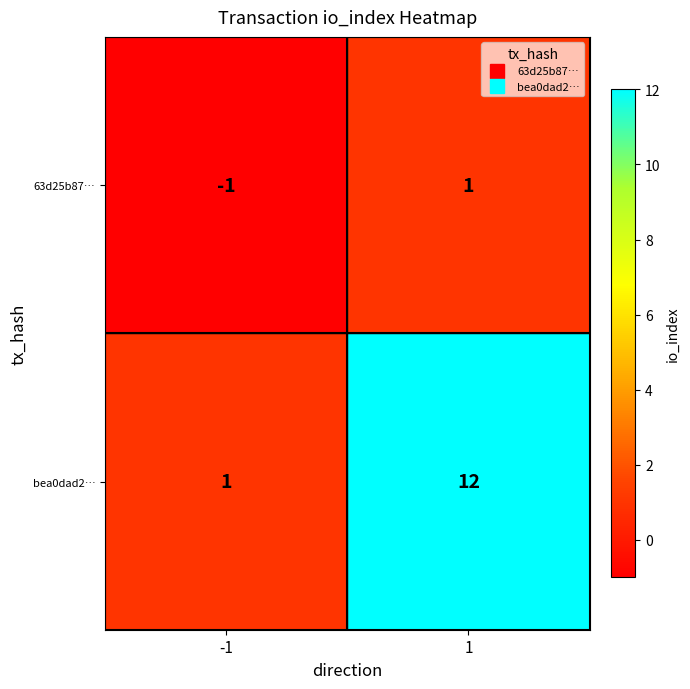

Reading left to right, what are all the values shown in this chart?

63d25b87…: -1=-1	1=1
bea0dad2…: -1=1	1=12